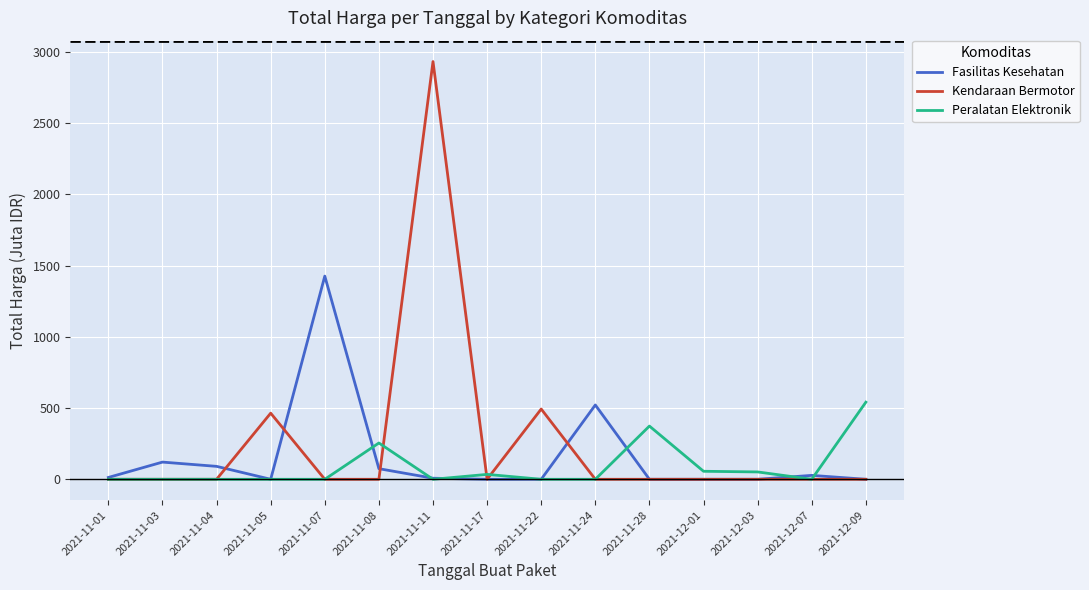

What position from the left is 2021-11-03?

2